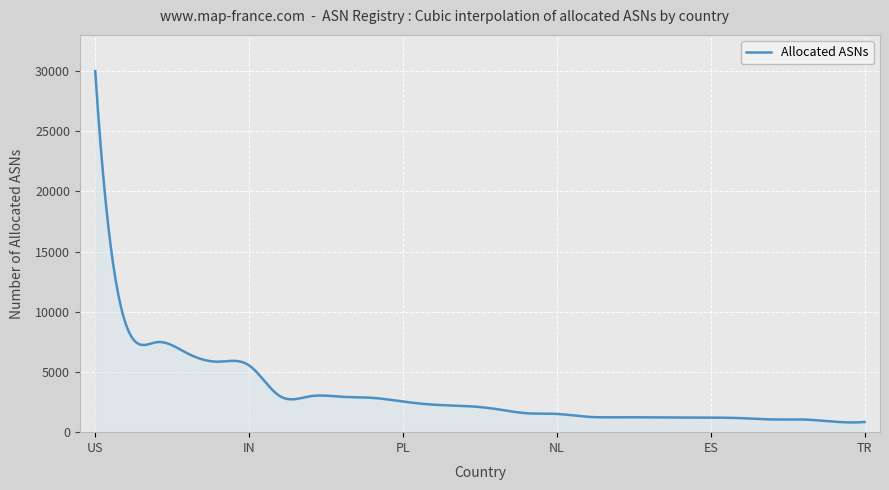

What is the minimum value shown in the chart?

808.2